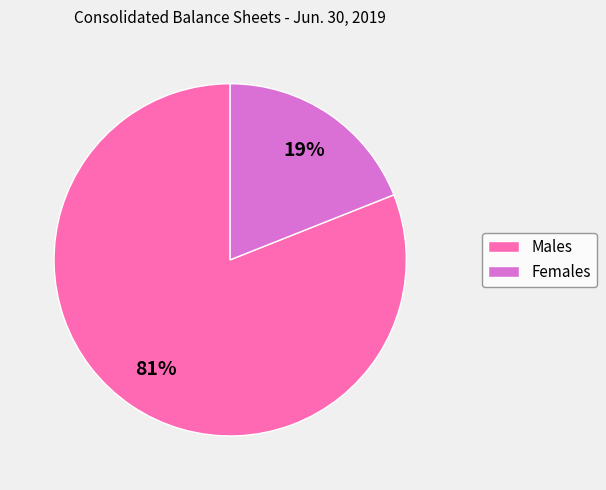

Count the number of slices in the pie.

2